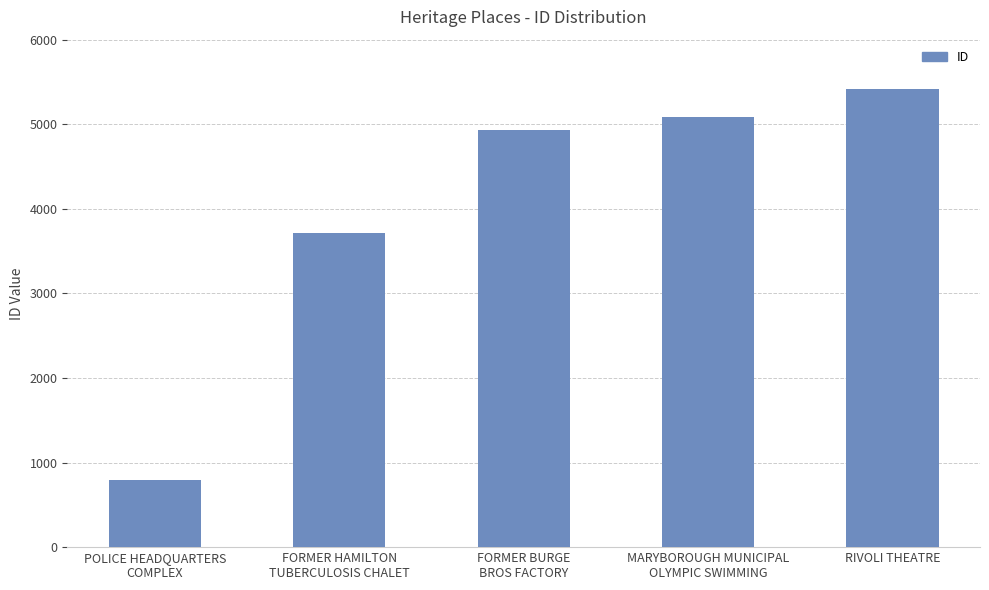

Reading left to right, extract all data points from this chart.

799	3718	4928	5091	5411